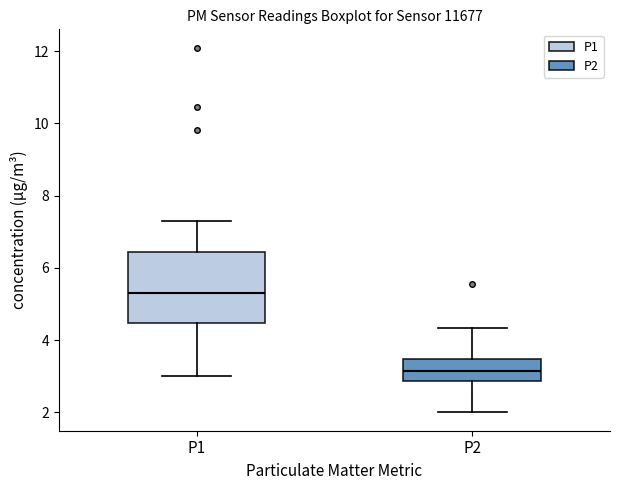

Where does the median line of the box for P1 sit on the y-axis? The values are not printed on the chart, so give them approximately, as read against the axis.

5.4